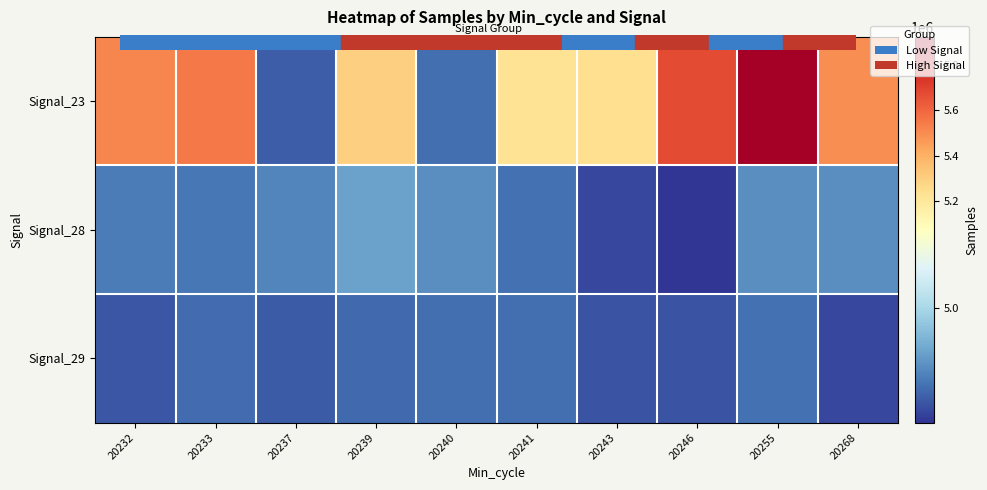

Which series has the largest total across all categories?

Signal_23